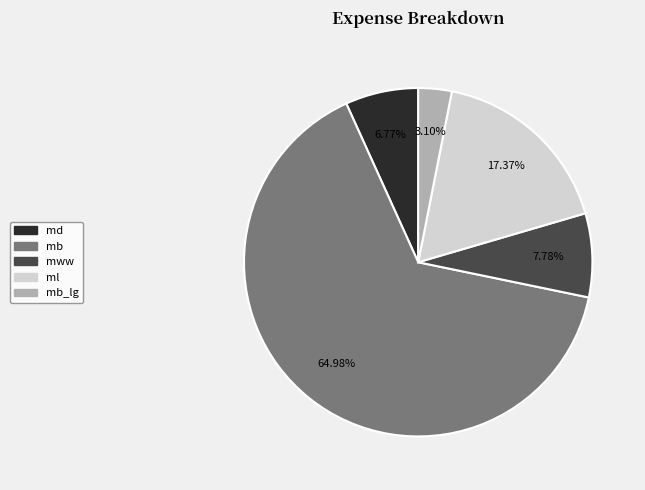

Is it true that mww is 25% of the pie?

False